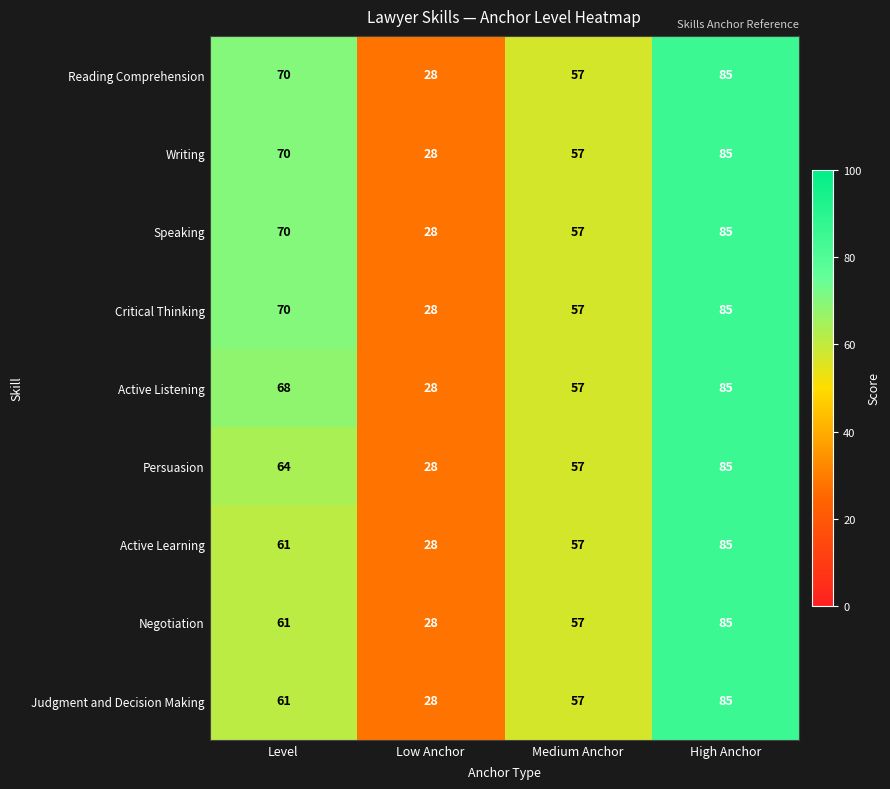

List the labels in order of Writing value, largest first.

High Anchor, Level, Medium Anchor, Low Anchor